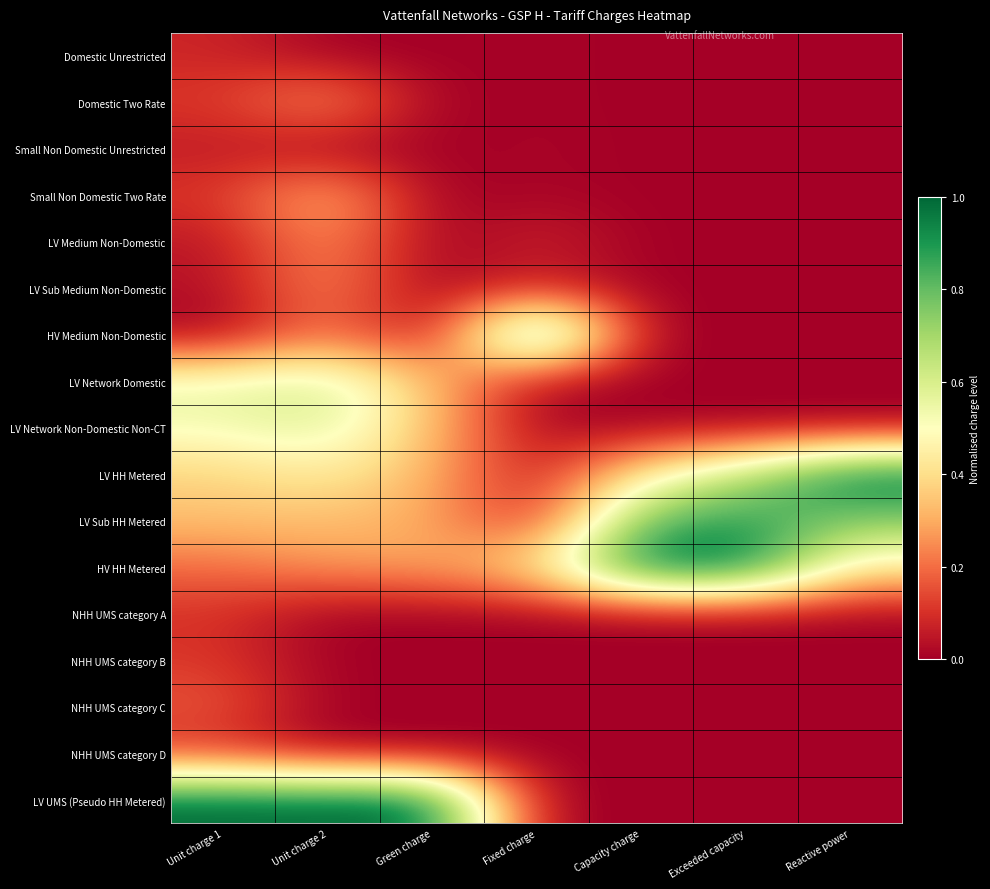

Count the number of data series in this chart.

17